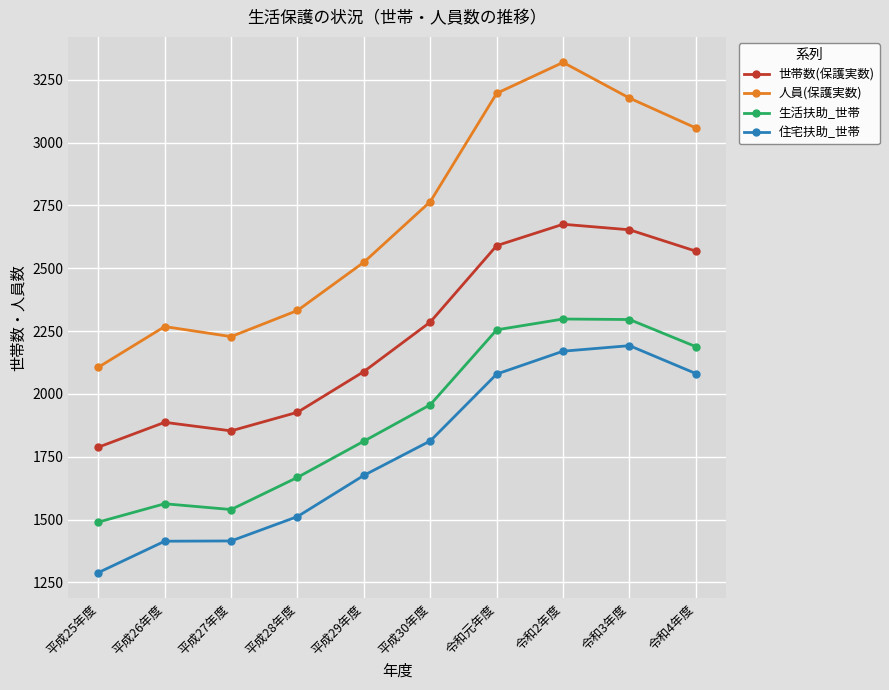

True or false: 世帯数(保護実数) and 生活扶助_世帯 intersect in this chart.

False